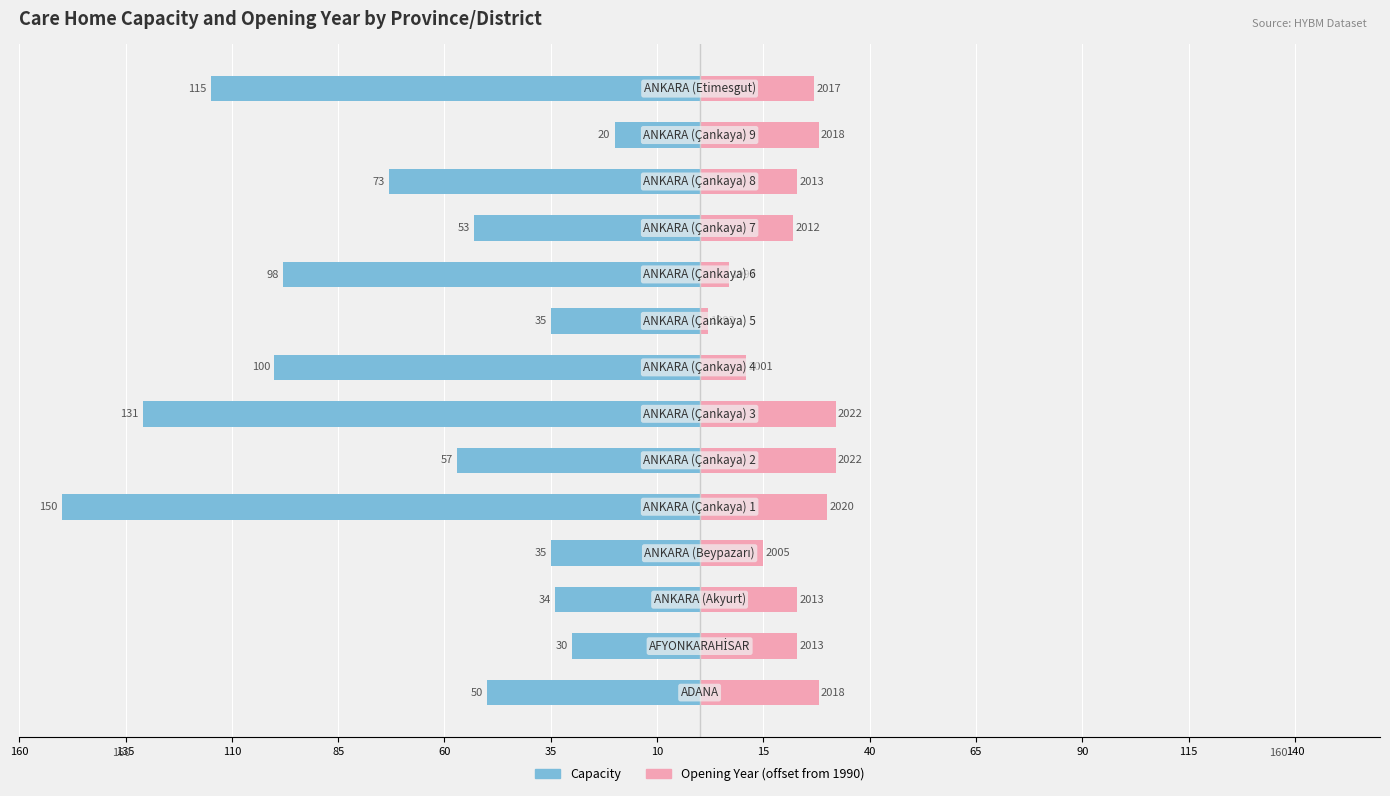

What position from the left is 115?

12